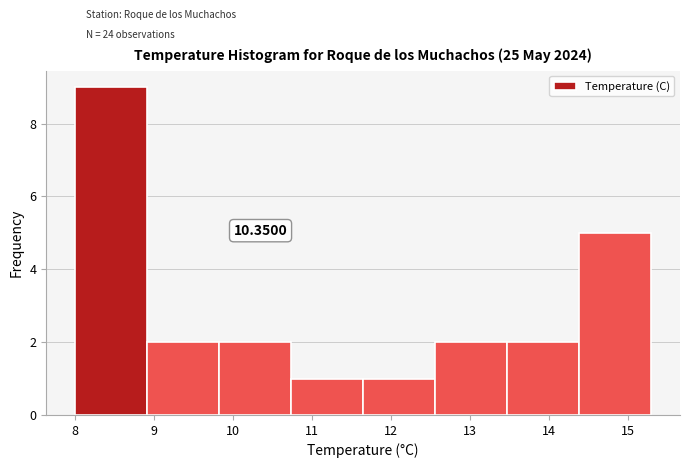

Which range on the x-axis has the tallest bar?

8.0 to 8.9